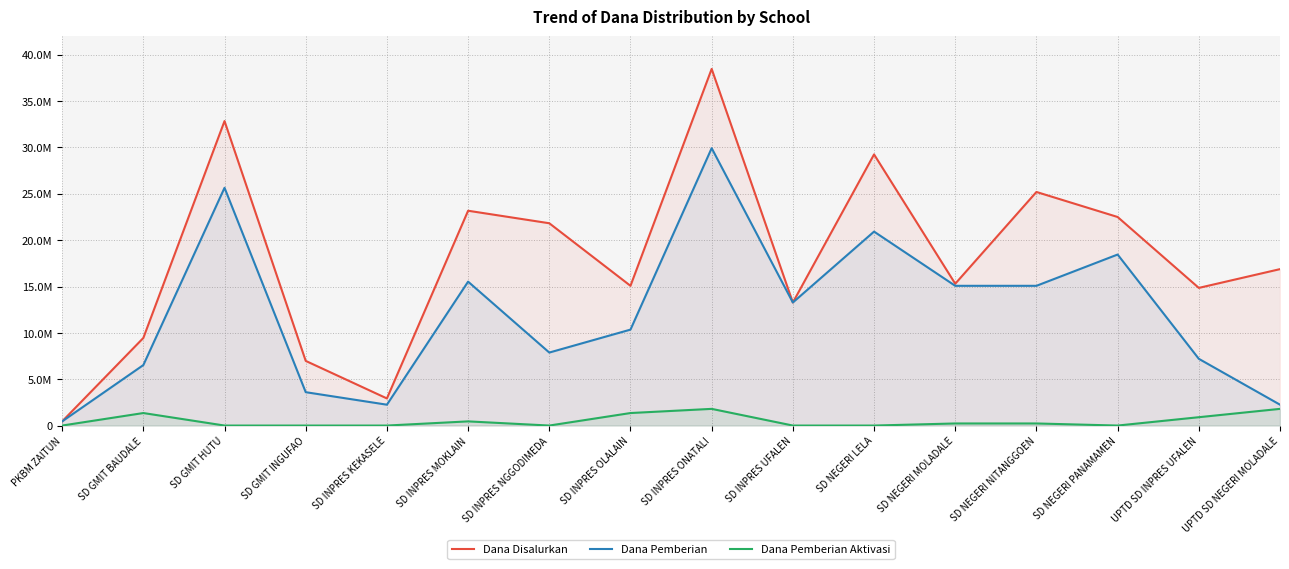

How many data points in Dana Pemberian Aktivasi are above 225000?

6